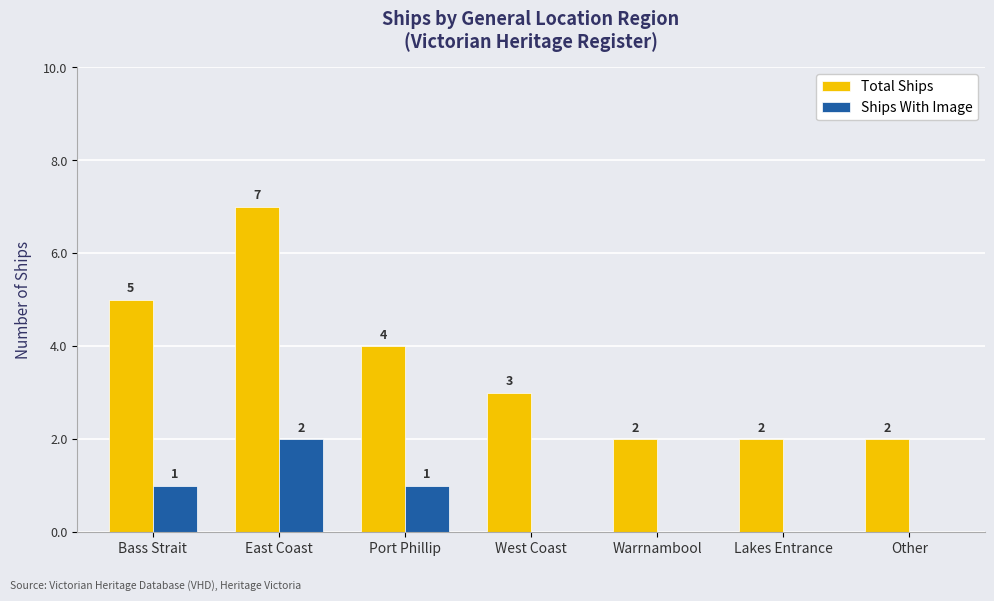

Is it true that Ships With Image equals 0 at Warrnambool?

True